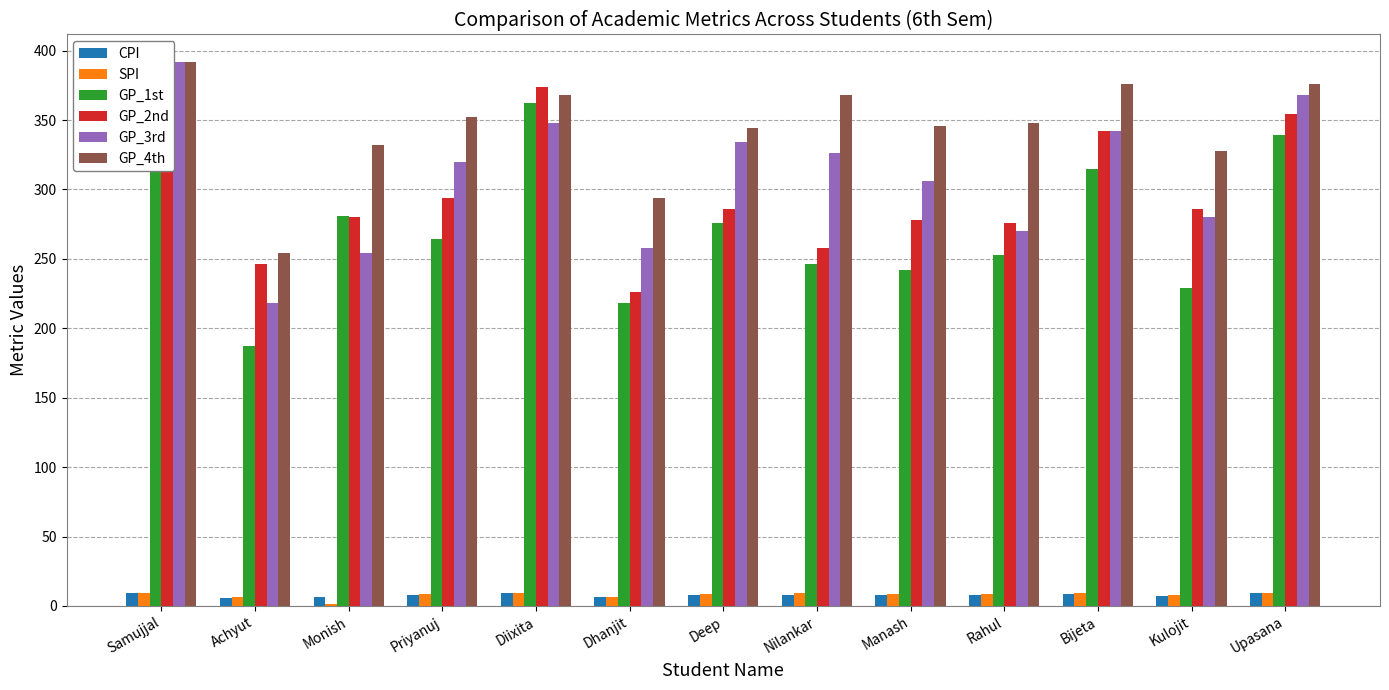

Are the bars horizontal?

No